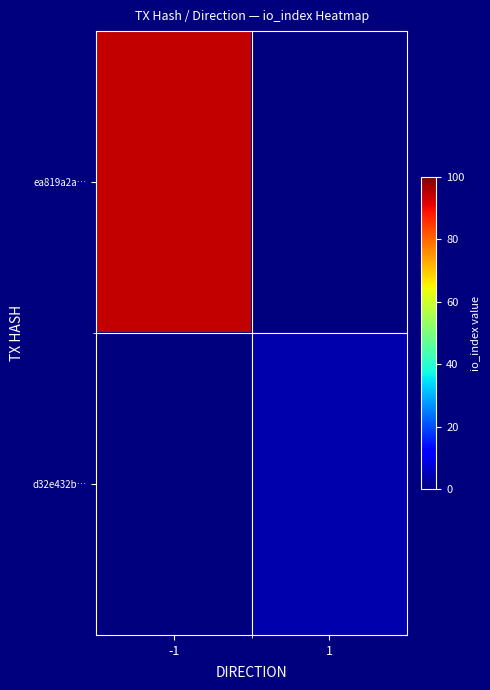

What is the minimum value shown in the chart?

4.0